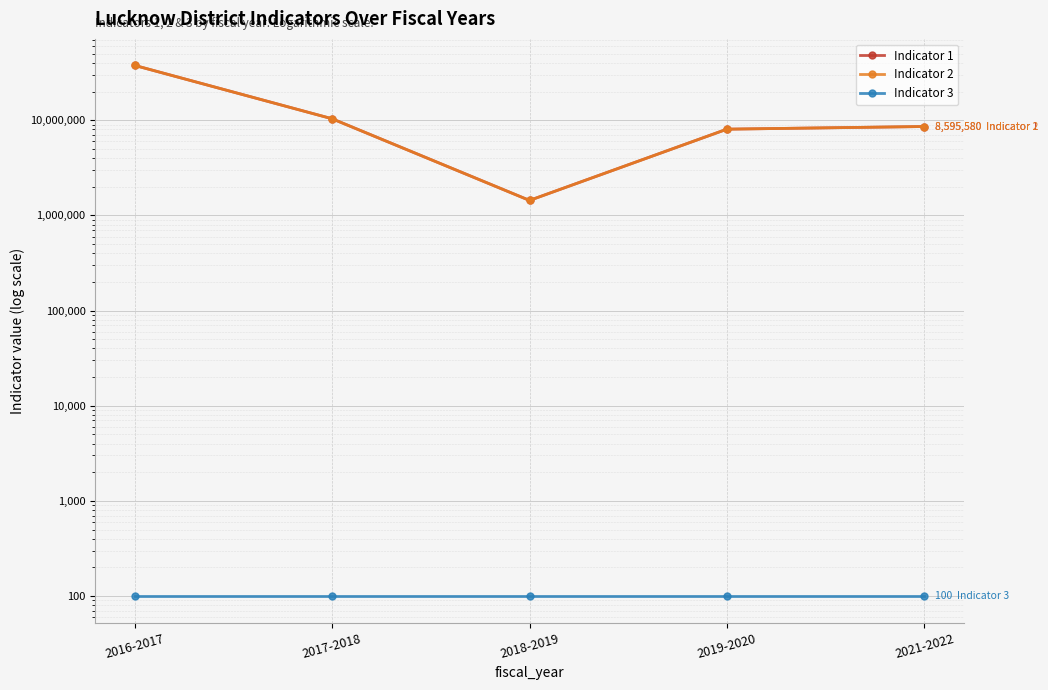

True or false: Indicator 1 and Indicator 3 cross at least once.

False